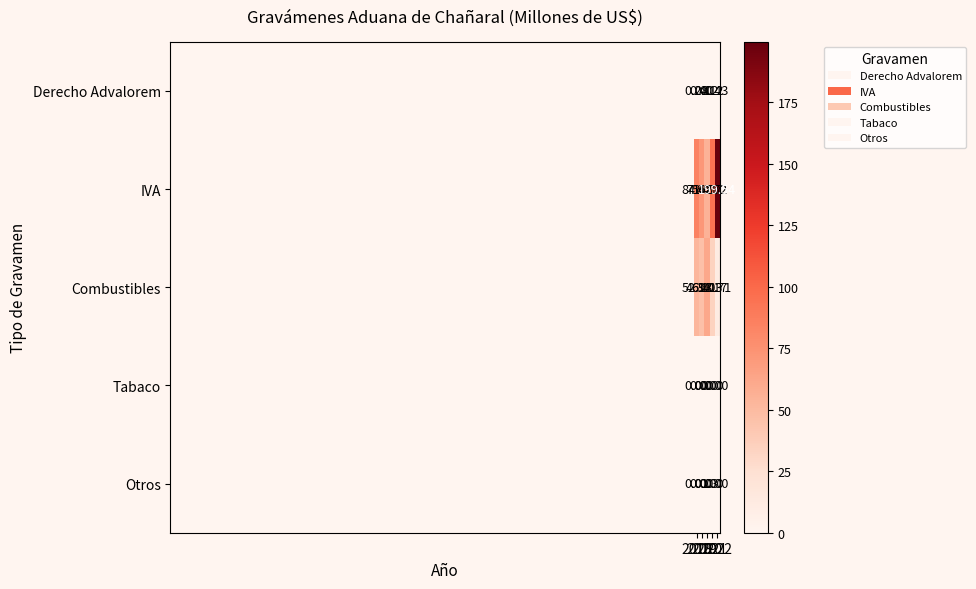

Which series changed the most between 2020 and 2021?

IVA